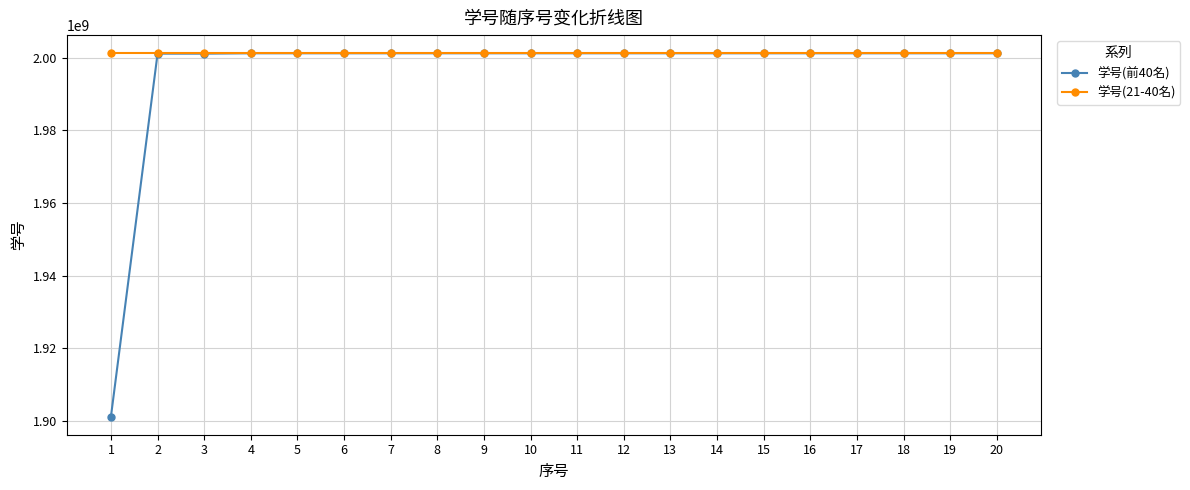

What is the difference between the second highest and minimum values in the 学号(21-40名) series?

201